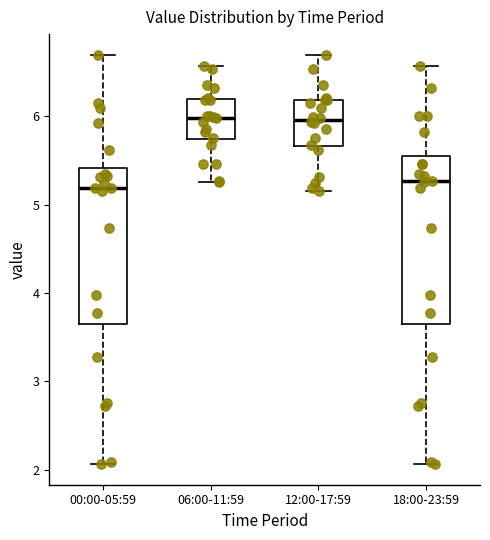

Where is the upper edge of the box for 00:00-05:59 on the y-axis? The values are not printed on the chart, so give them approximately, as read against the axis.

5.4